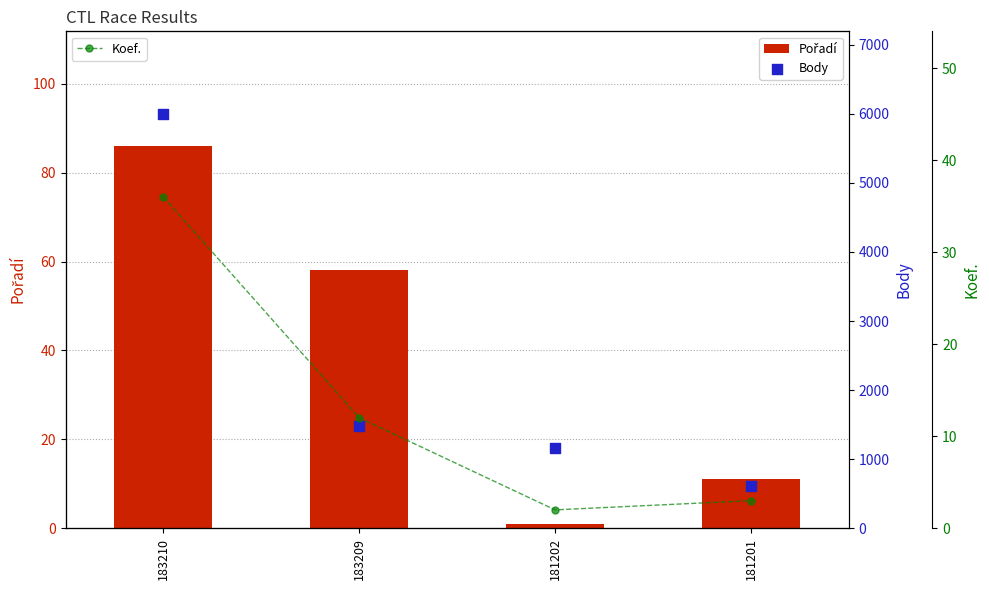

At how many categories does at least one series exceed 675?

3